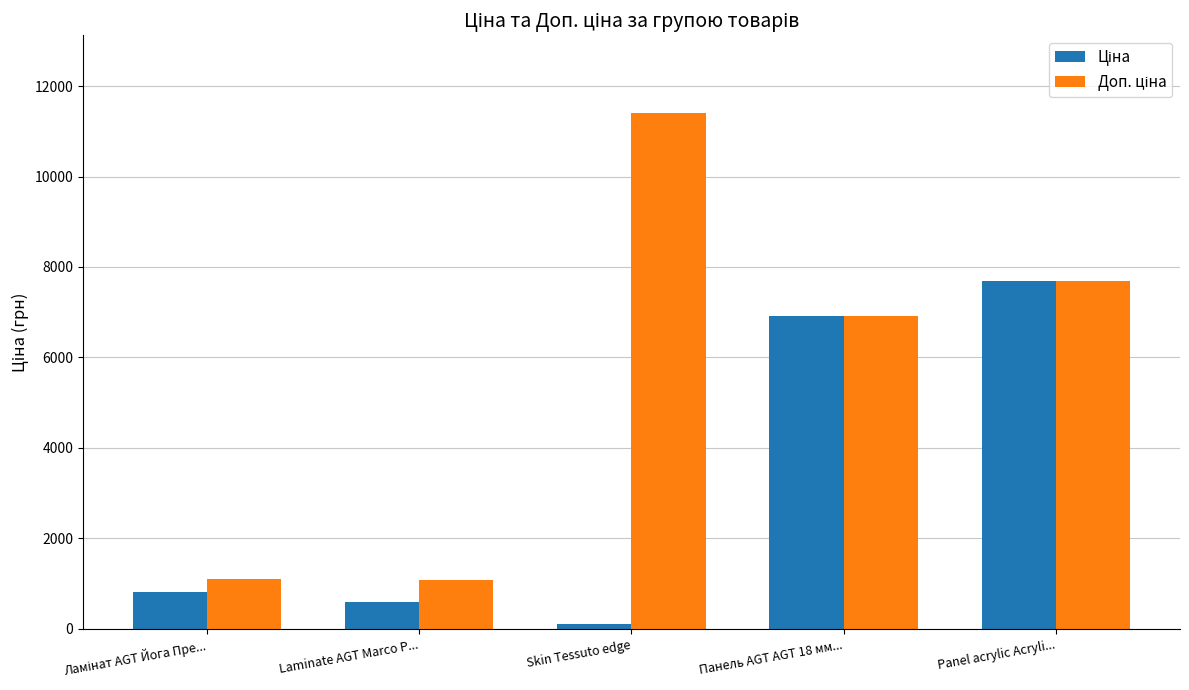

What is the greatest value displayed?

11410.0